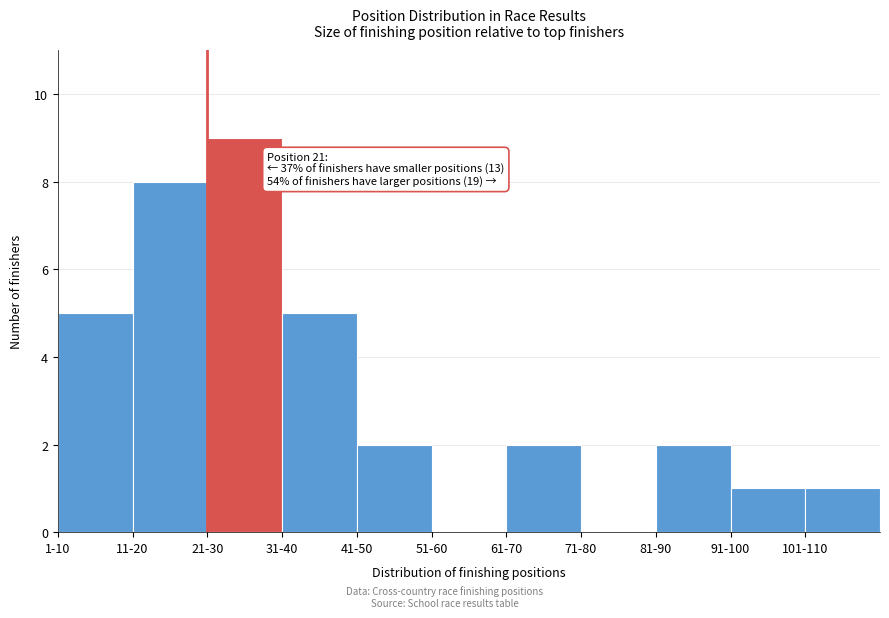

Reading right to left, list all the values displayed in this chart.

101-110=1	91-100=1	81-90=2	71-80=0	61-70=2	51-60=0	41-50=2	31-40=5	21-30=9	11-20=8	1-10=5